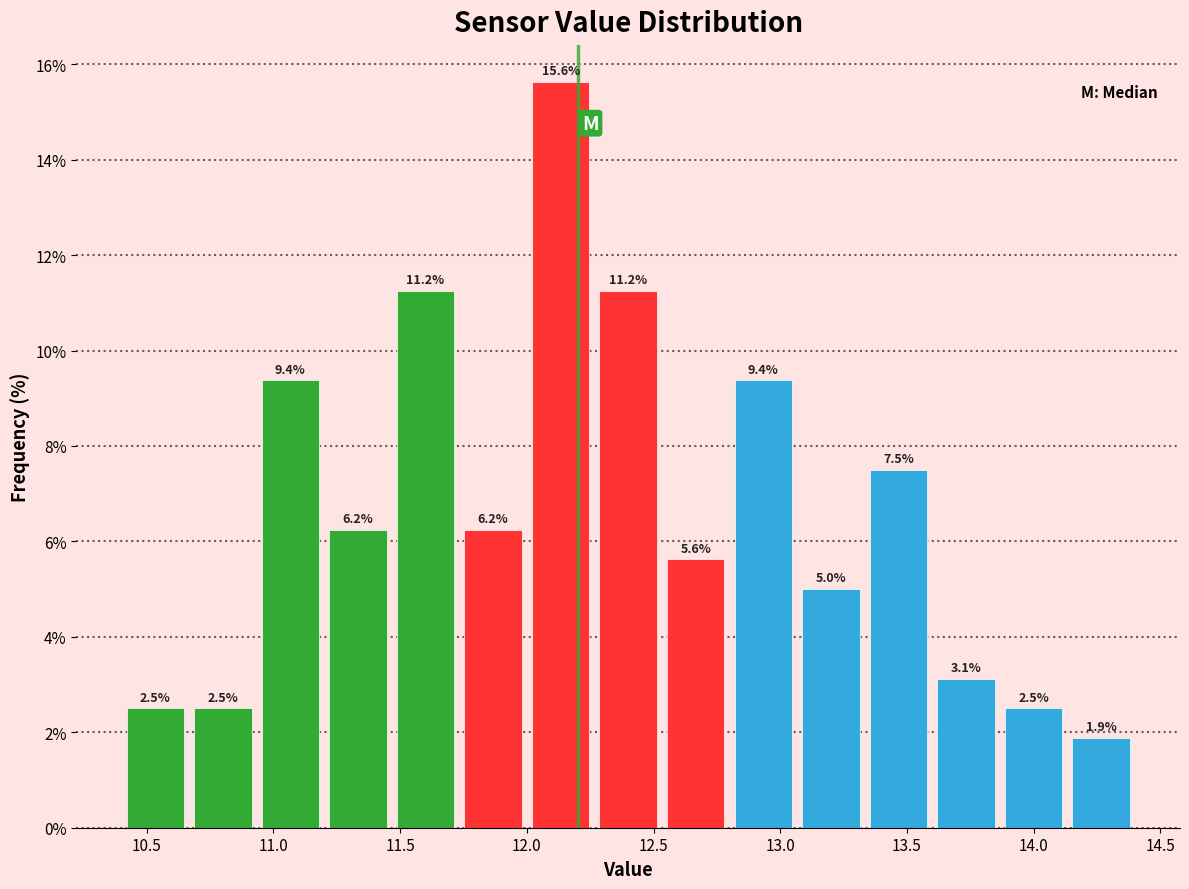

Reading left to right, transcribe this chart: for each bar, give the range it covers on the x-axis and its height. The bar edges are not printed on the chart, so give them approximately, as read against the axis.

10.40 to 10.65: 2.5
10.65 to 10.95: 2.5
10.95 to 11.20: 9.4
11.20 to 11.45: 6.2
11.45 to 11.75: 11.2
11.75 to 12.00: 6.2
12.00 to 12.25: 15.6
12.25 to 12.55: 11.2
12.55 to 12.80: 5.6
12.80 to 13.05: 9.4
13.05 to 13.35: 5.0
13.35 to 13.60: 7.5
13.60 to 13.85: 3.1
13.85 to 14.15: 2.5
14.15 to 14.40: 1.9